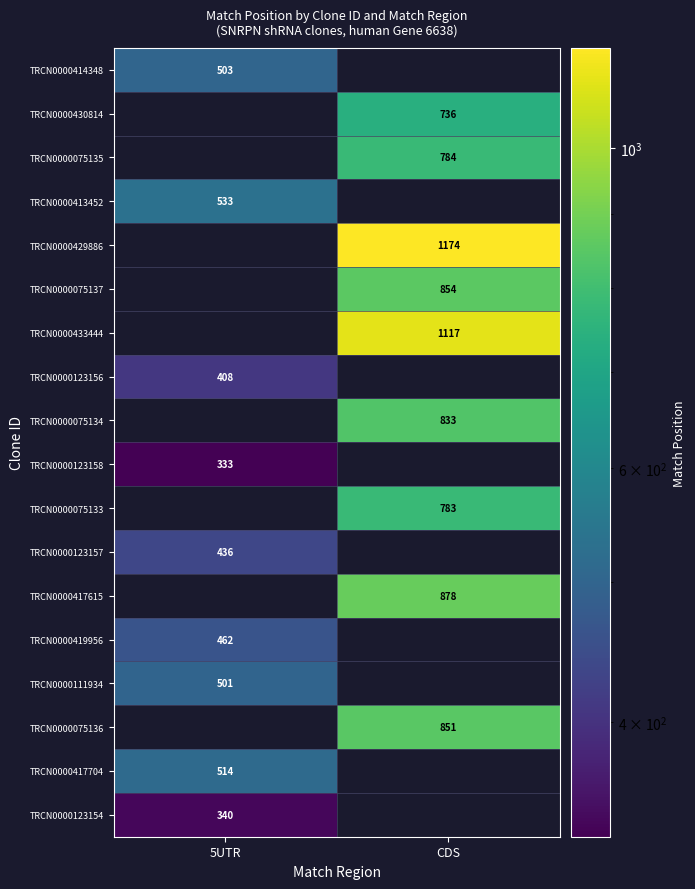

How many distinct data groups are displayed?

18